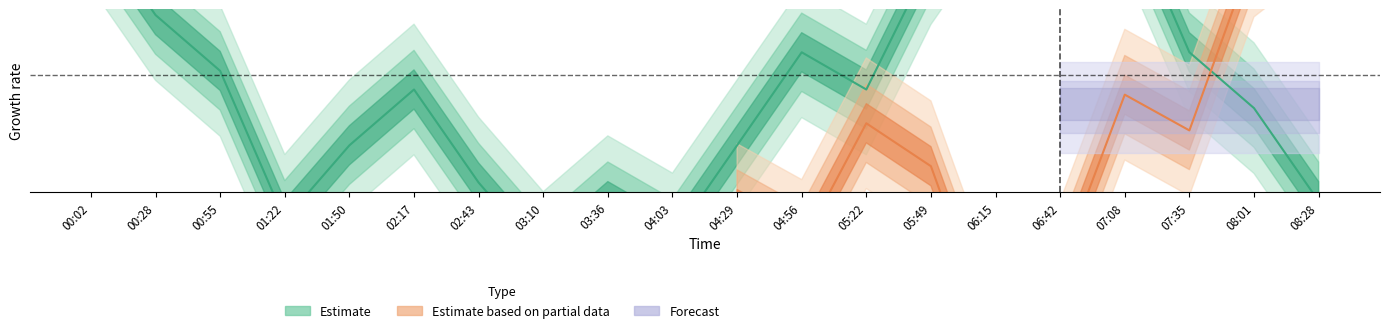

Is this an area chart (filled region under the line)?

No